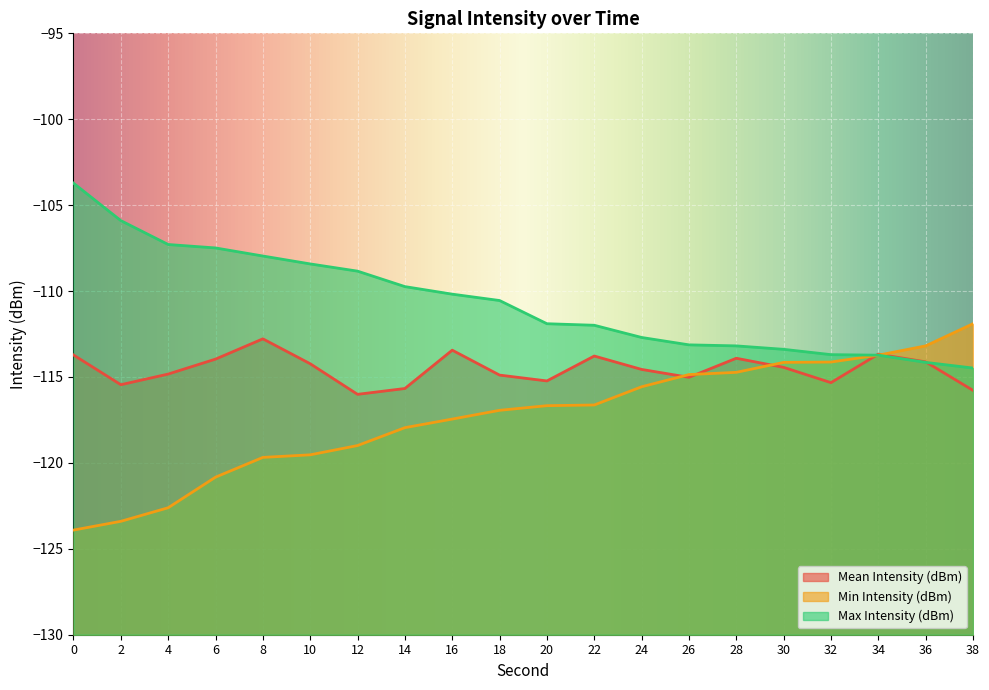

True or false: Max Intensity (dBm) and Min Intensity (dBm) cross at least once.

False